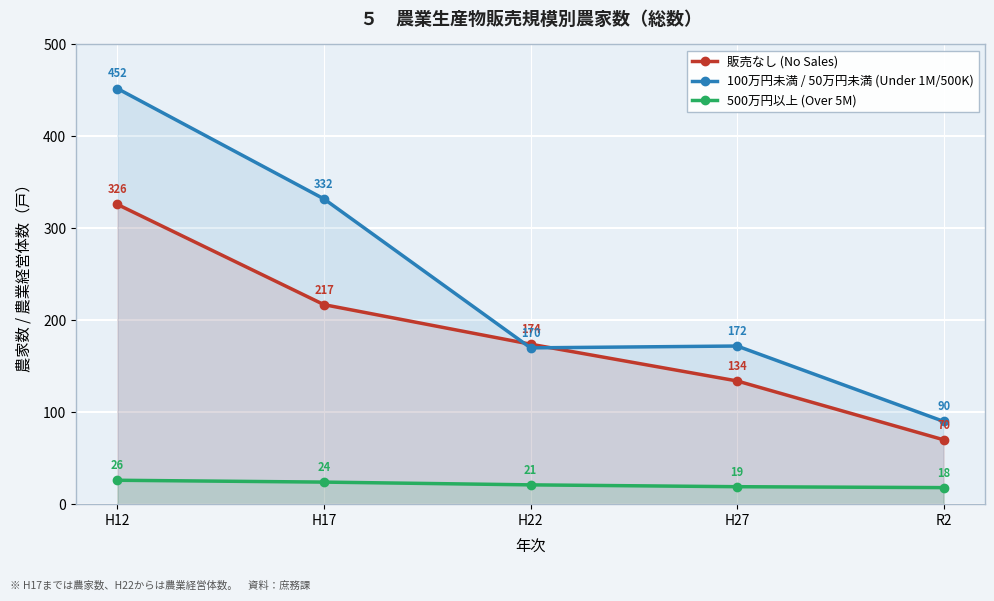

What is the label of the 4th point from the right?

H17